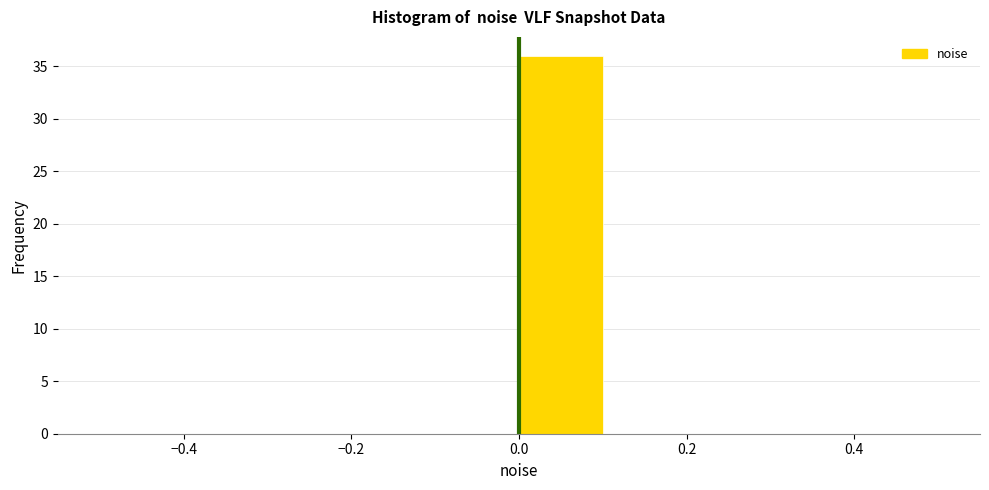

How tall is the bar that spans 0.0 to 0.1 on the x-axis? The values are not printed on the chart, so give them approximately, as read against the axis.

36